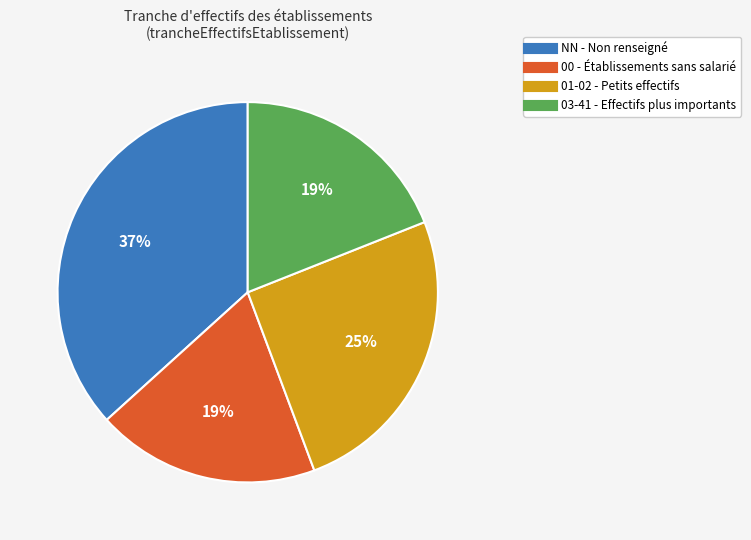

To the nearest percent, what is the difference between the largest and smallest slice percentages?

18%